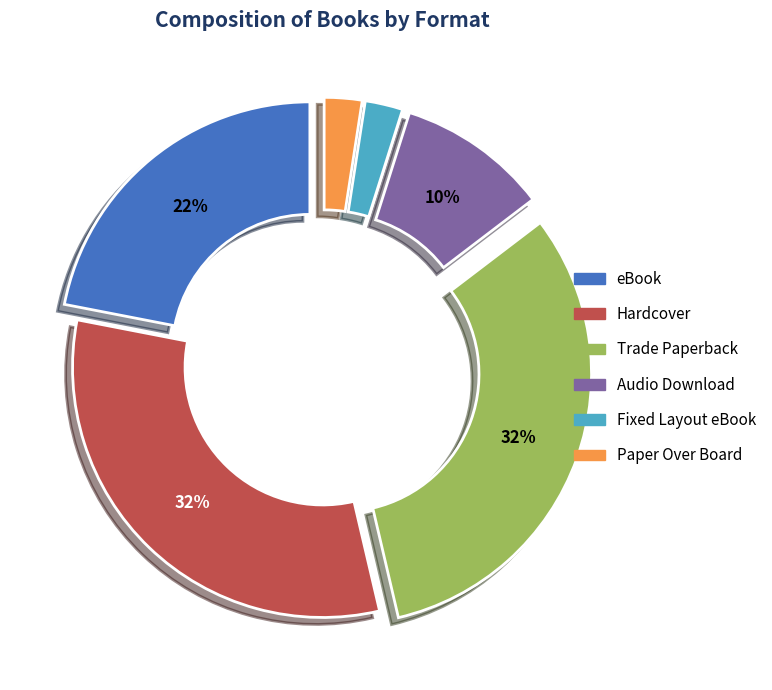

The eBook slice represents 36% of the pie. True or false?

False